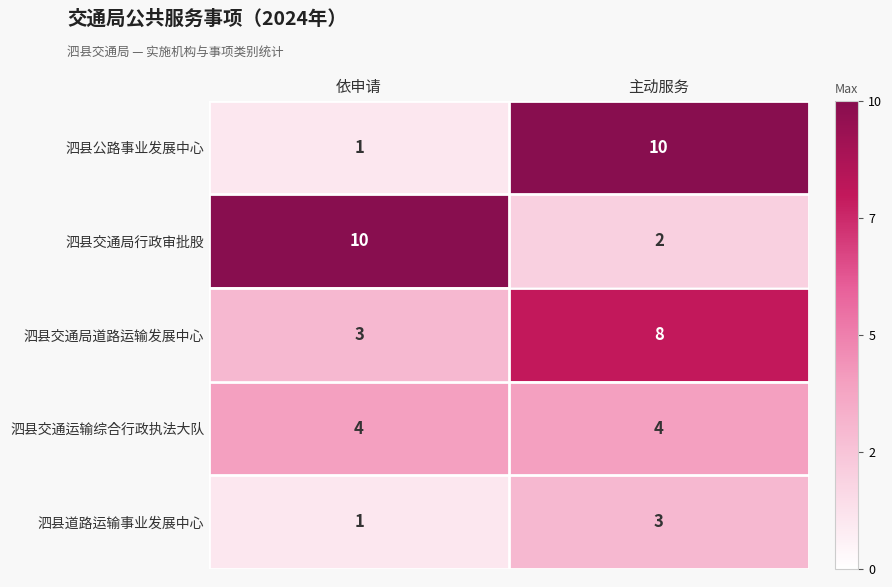

Which series has the widest spread of values?

泗县公路事业发展中心